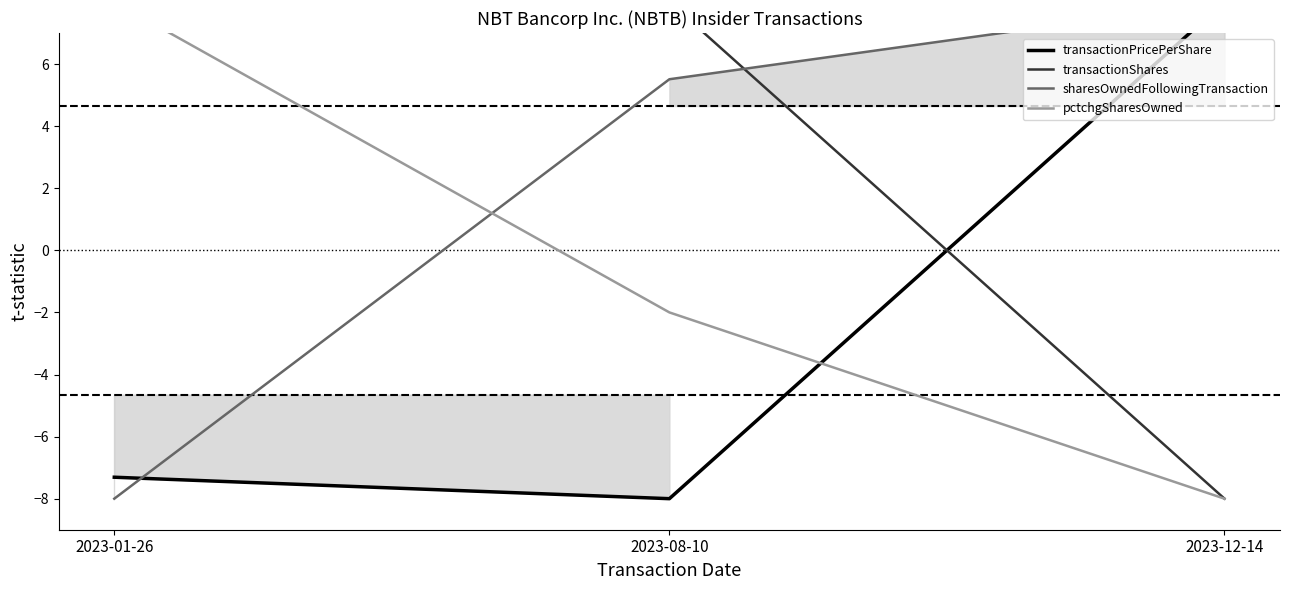

What is the difference between the maximum and minimum values in the pctchgSharesOwned series?

16.0